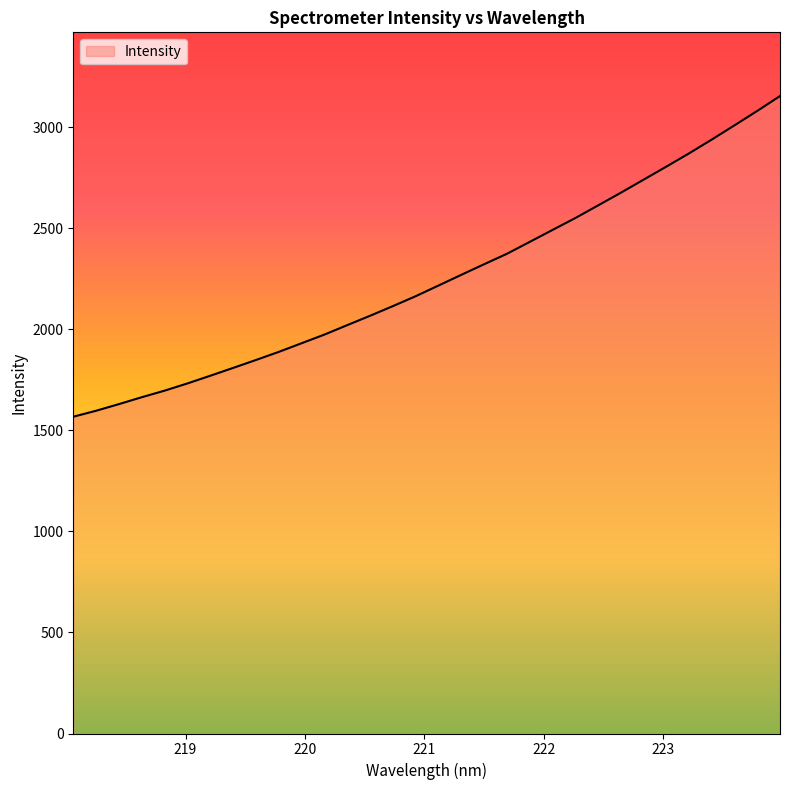

How many lines are shown in the chart?

1